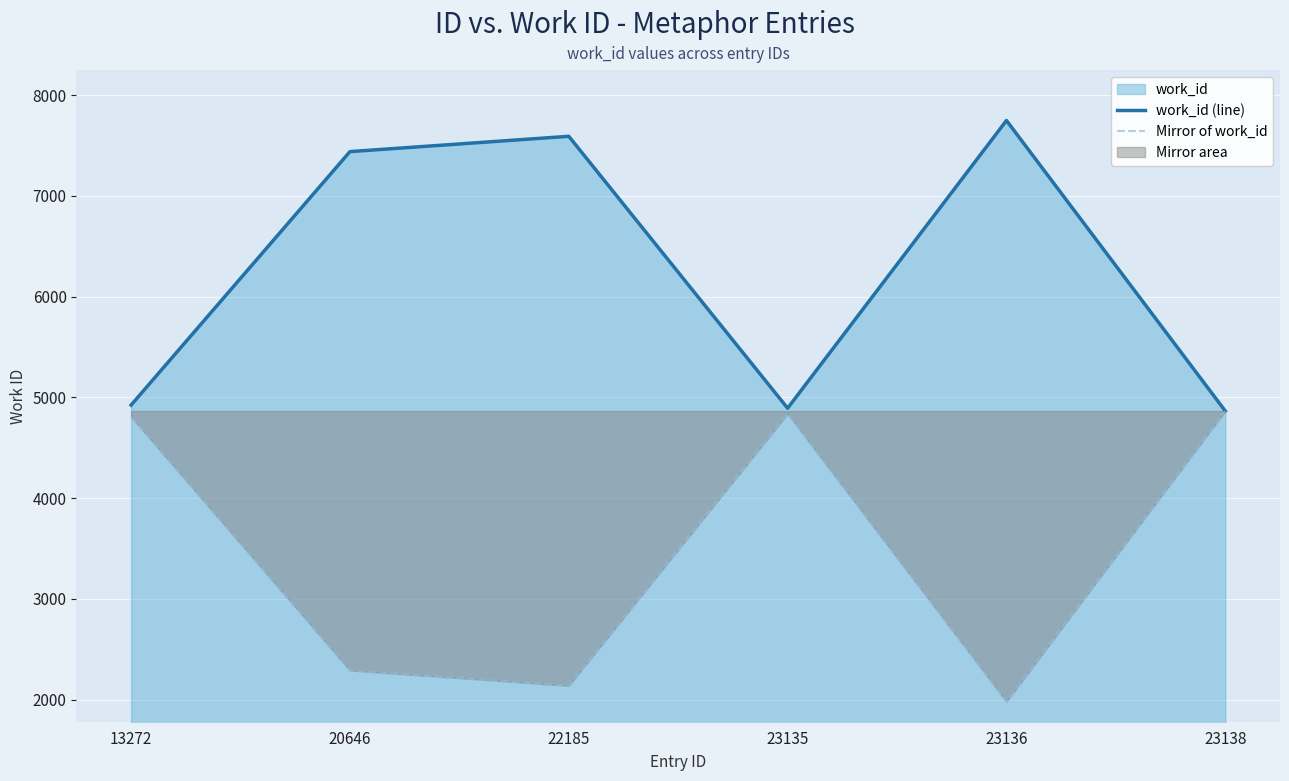

The value of work_id (line) at 23136 is 7748. True or false?

True